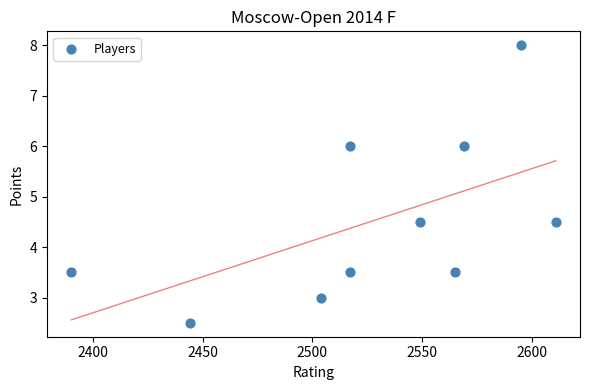

What is the range of Y values (max minus min)?

5.5